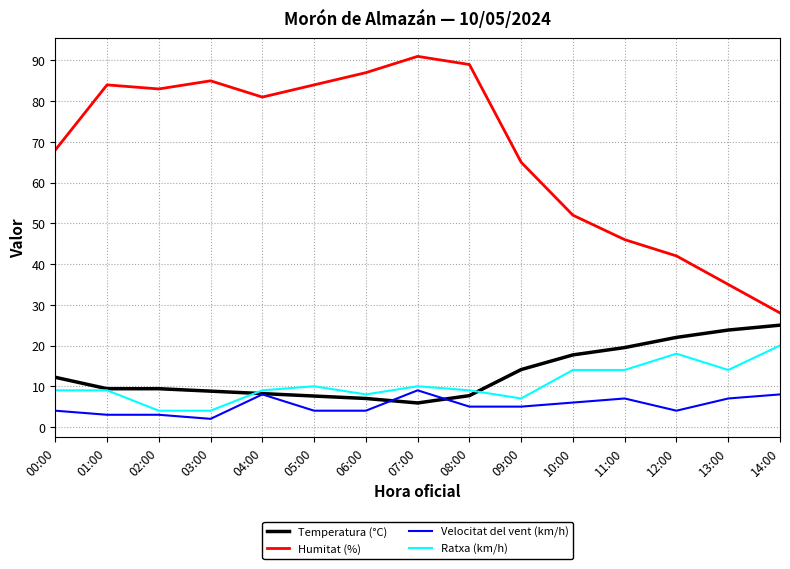

What is the difference between the Velocitat del vent (km/h) values at 13:00 and 06:00?

3.0